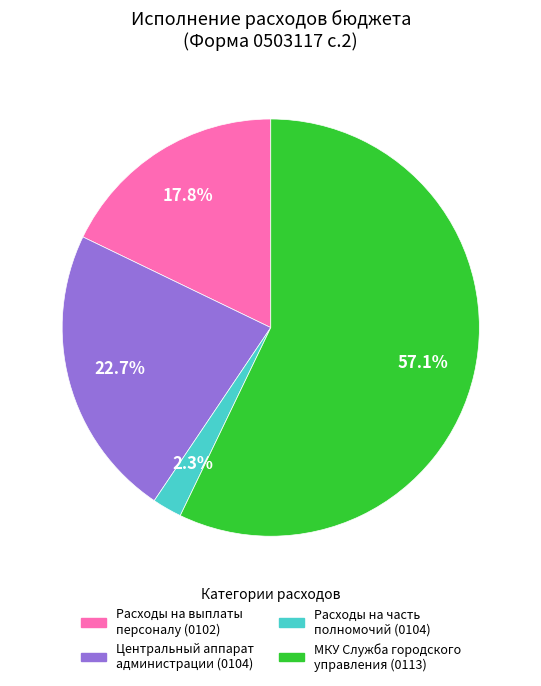

Is there a majority slice in this chart?

Yes